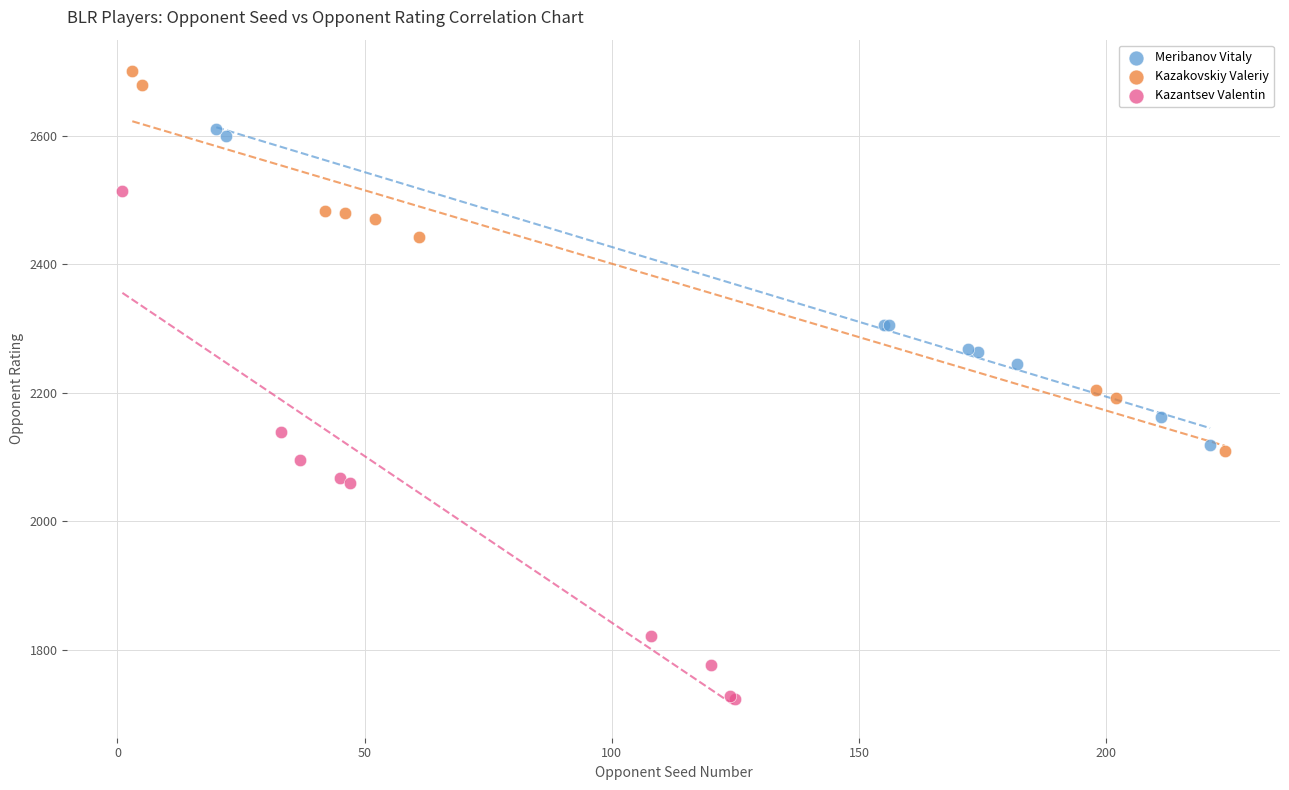

Which series reaches the maximum Y coordinate?

Kazakovskiy Valeriy